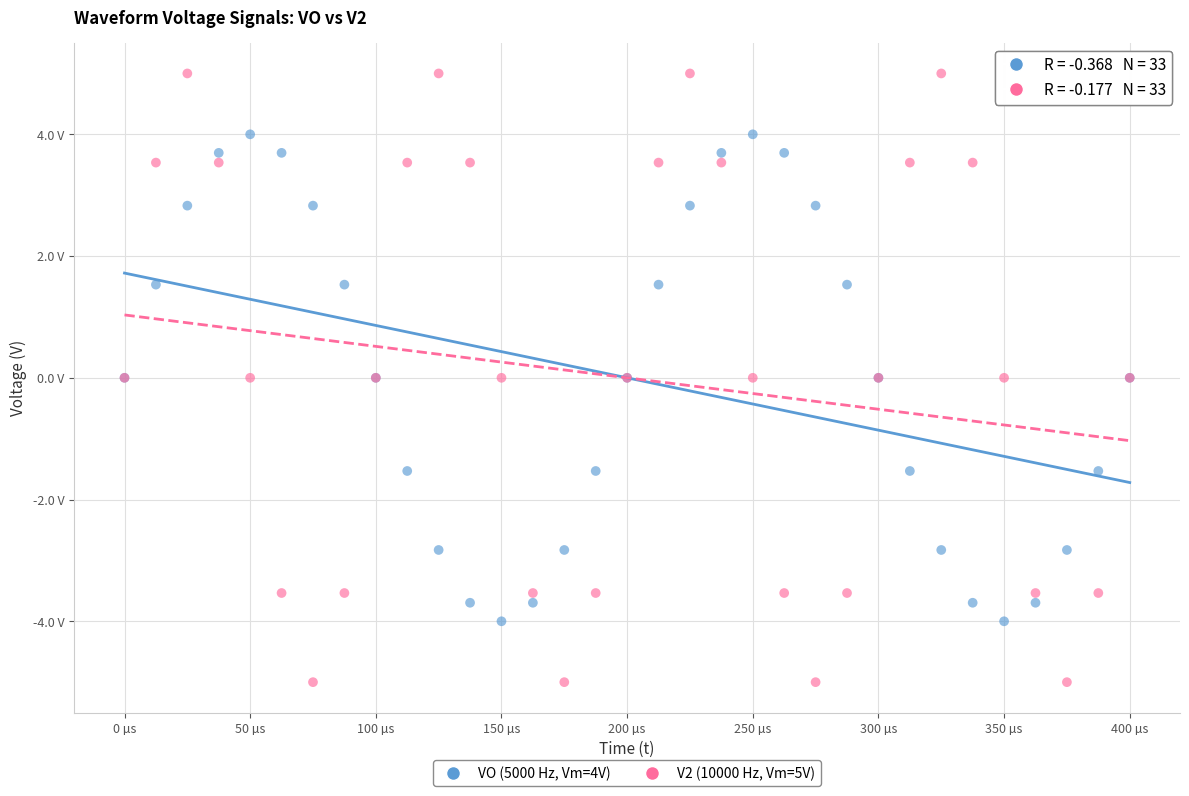

What are all the series names shown in the legend?

VO (5000 Hz, Vm=4V), V2 (10000 Hz, Vm=5V)